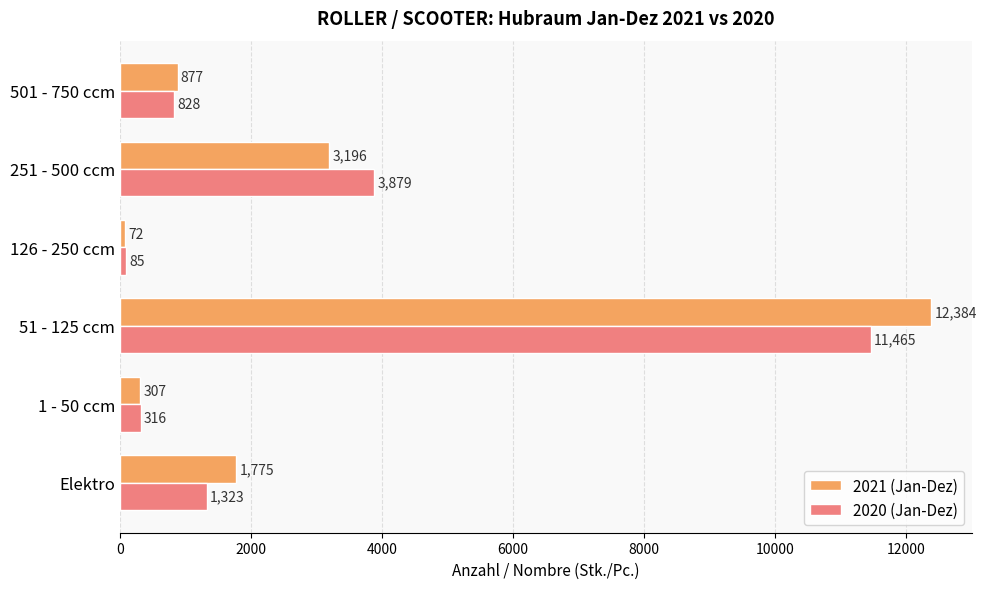

What is the highest value of the 2021 (Jan-Dez) series?

12384